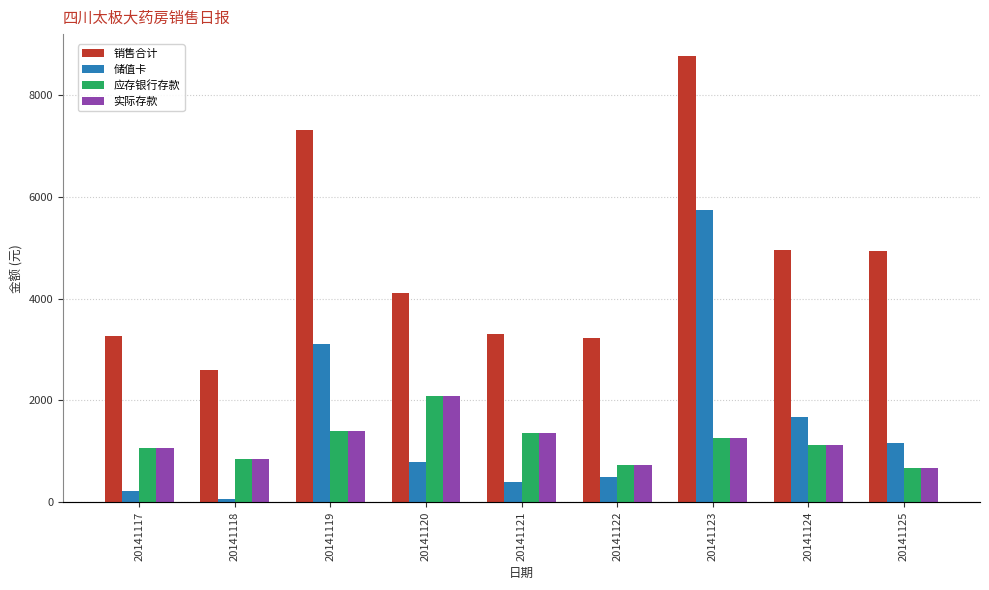

Is the value of 应存银行存款 at 20141118 greater than the value of 销售合计 at 20141117?

No